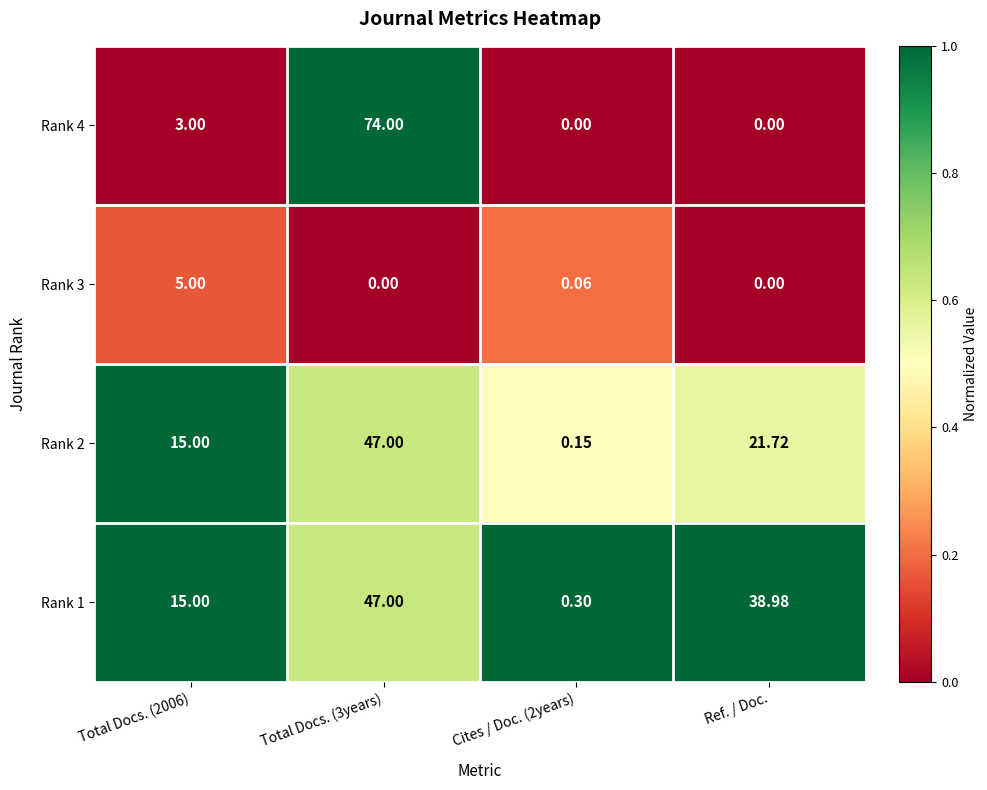

Is the value of Rank 1 at Cites / Doc. (2years) greater than the value of Rank 3 at Ref. / Doc.?

Yes